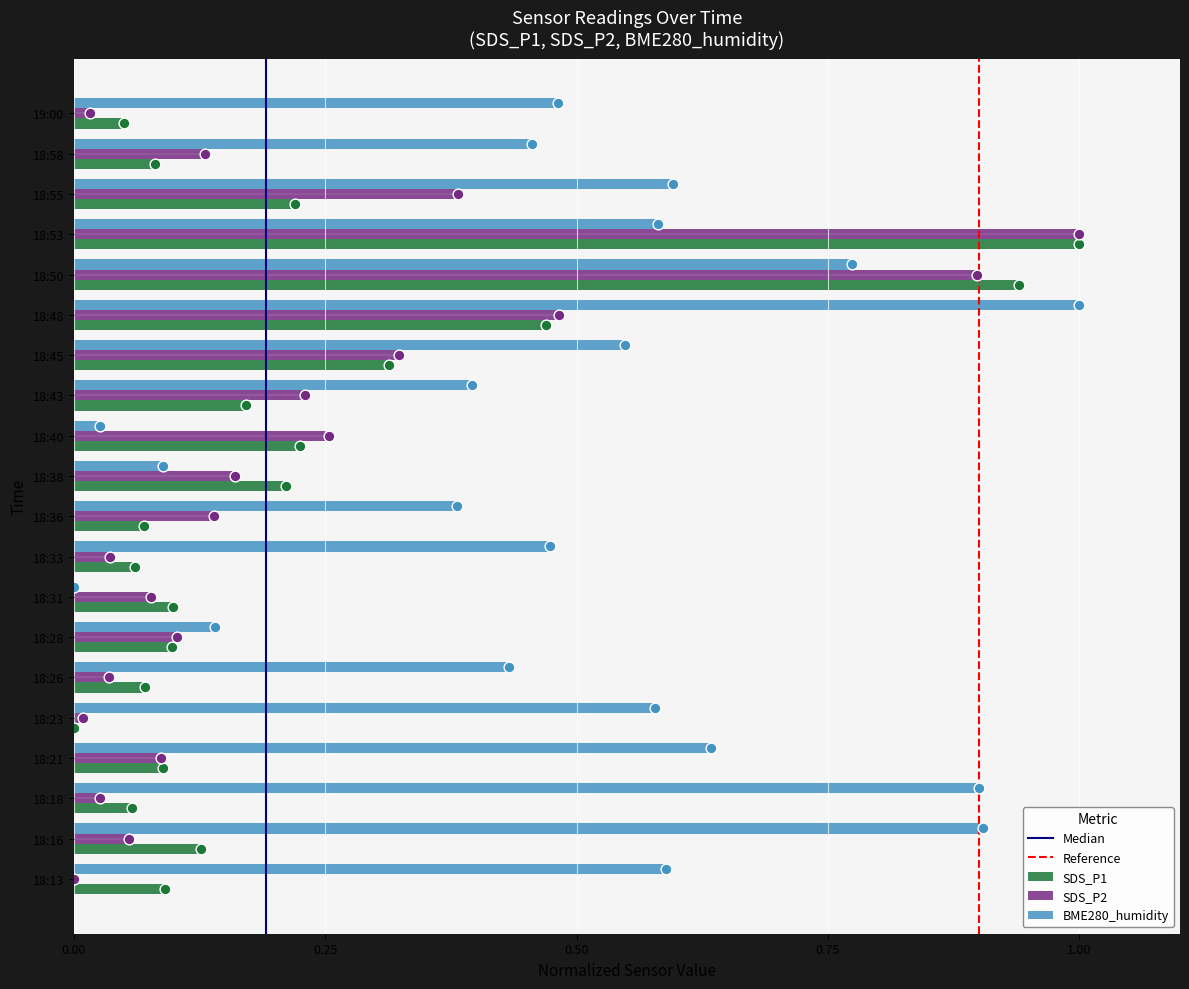

Which series has the largest total across all categories?

BME280_humidity